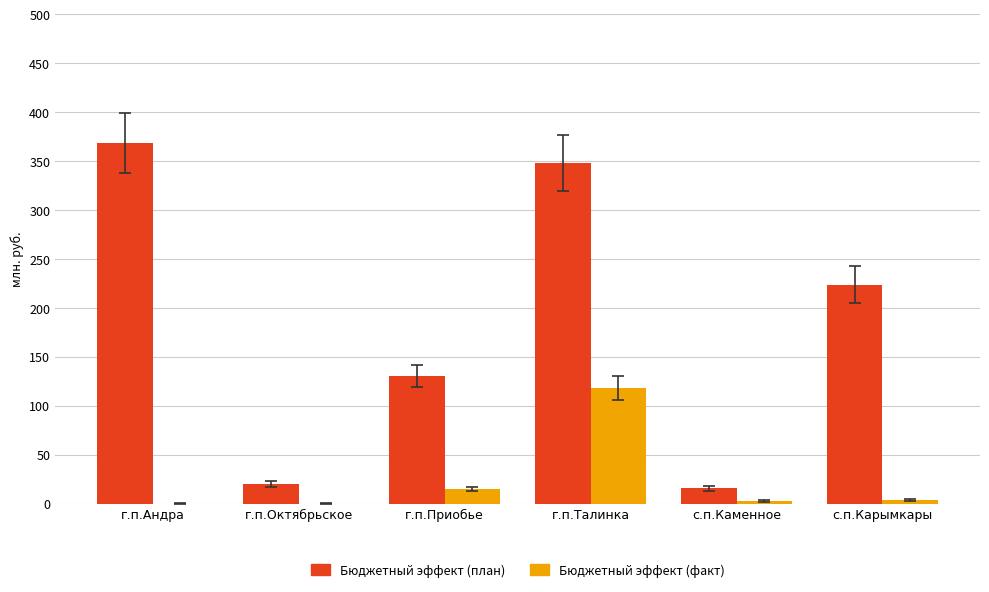

What is the sum of the Бюджетный эффект (факт) values at г.п.Андра and г.п.Талинка?

118.4